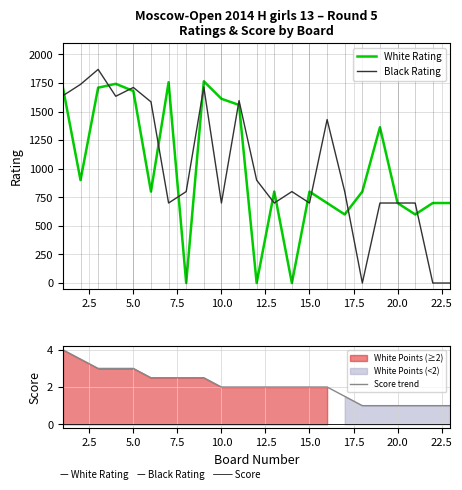

How many series are shown in this chart?

3